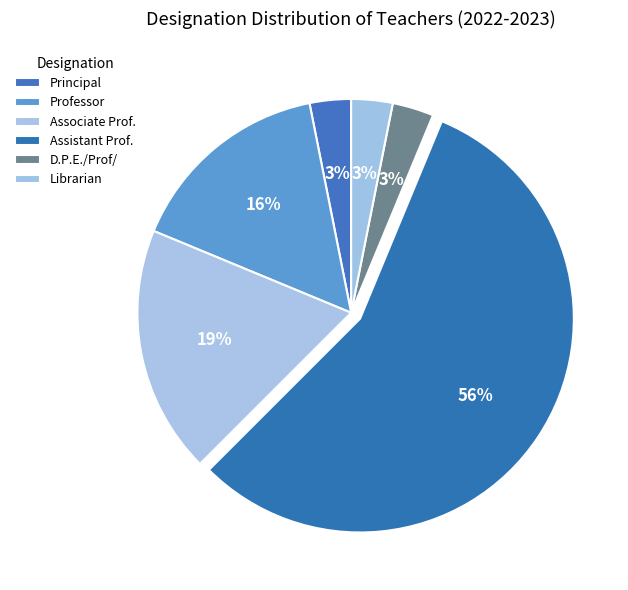

To the nearest percent, what is the difference between the largest and smallest slice percentages?

53%